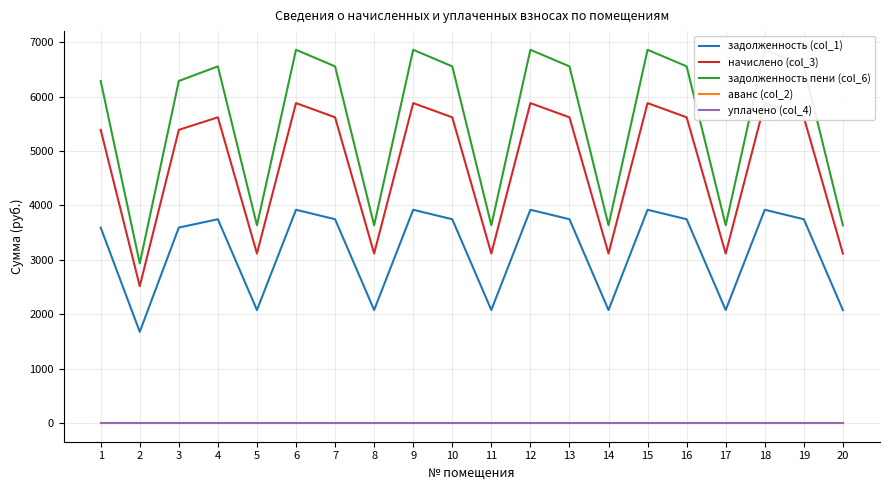

At which category does the chart reach its minimum across all series?

1